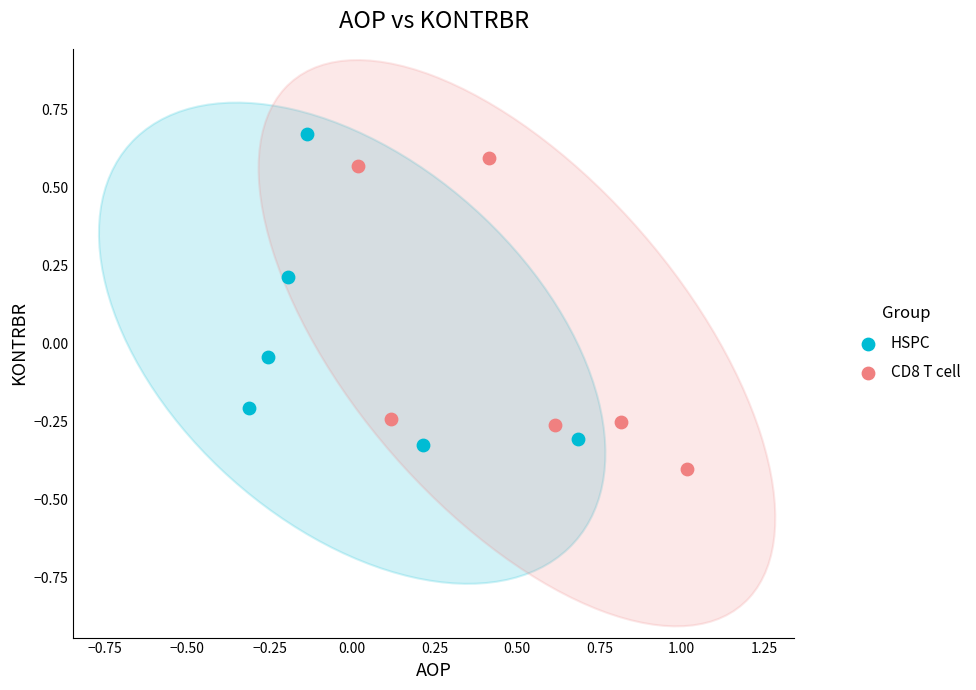

Which series reaches the minimum Y coordinate?

CD8 T cell